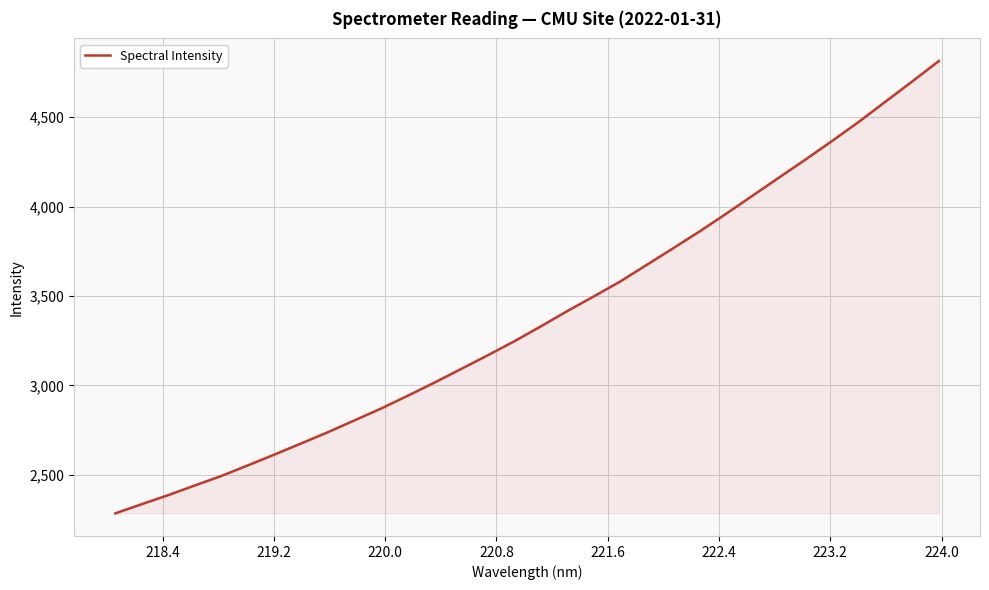

What is the maximum value shown in the chart?

4813.4